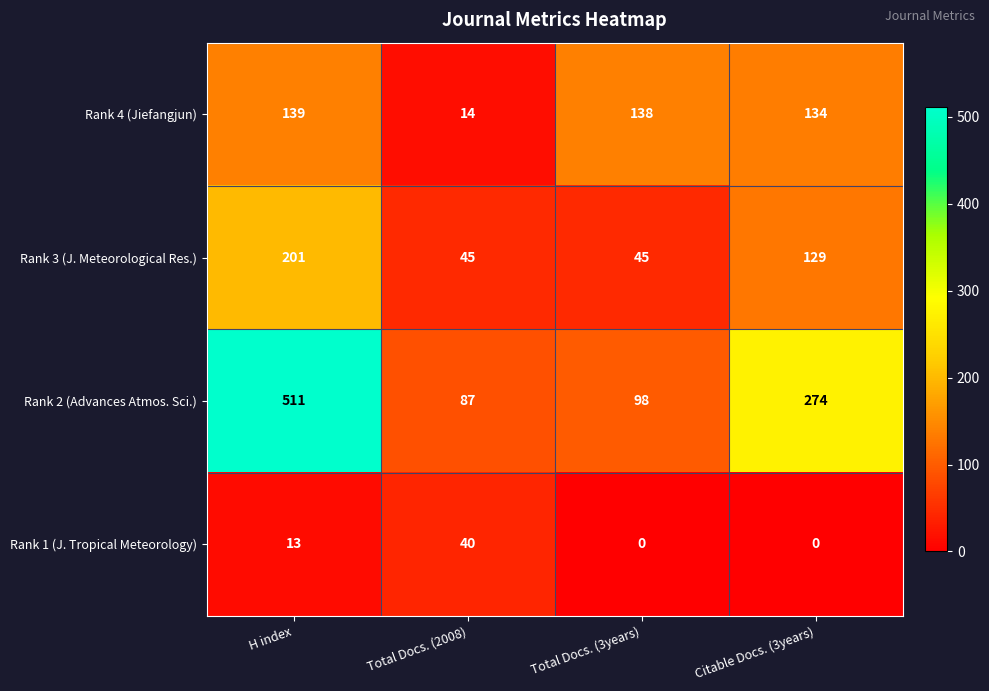

At how many categories does at least one series exceed 28?

4